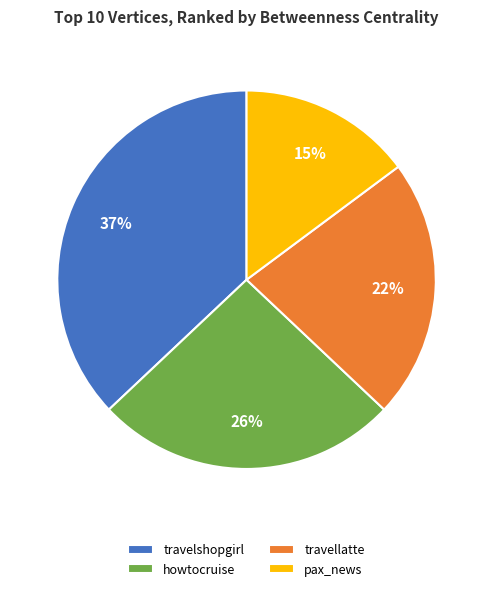

Which slice is the largest?

travelshopgirl